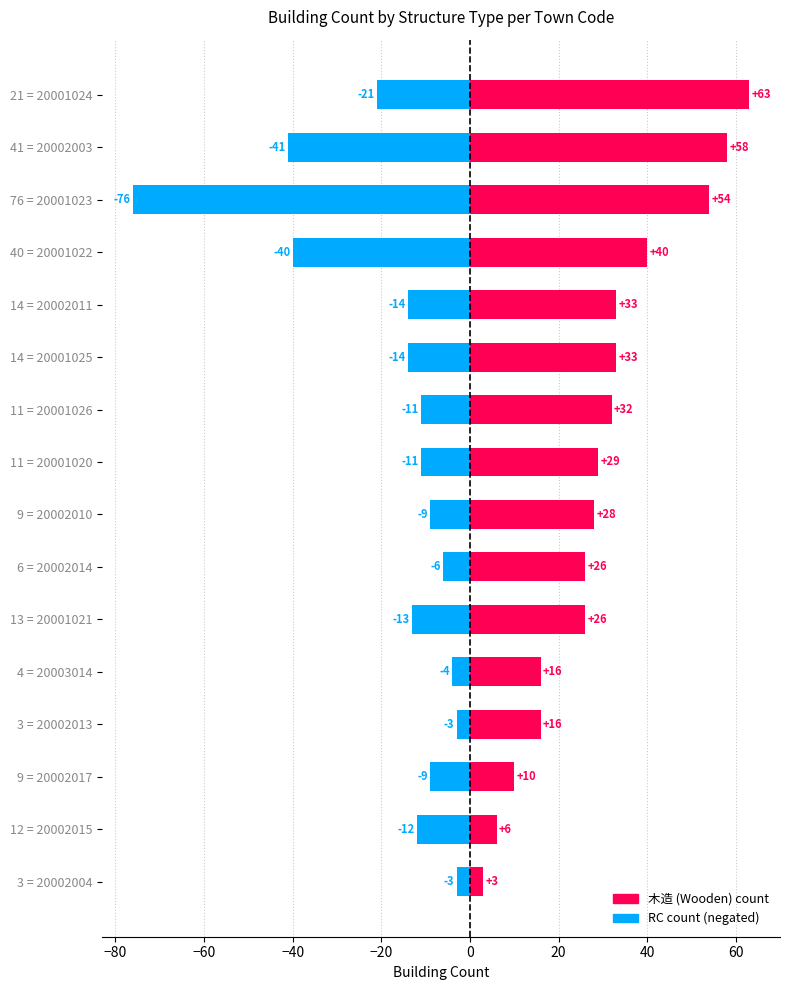

How many data points in RC are less than -11?

8